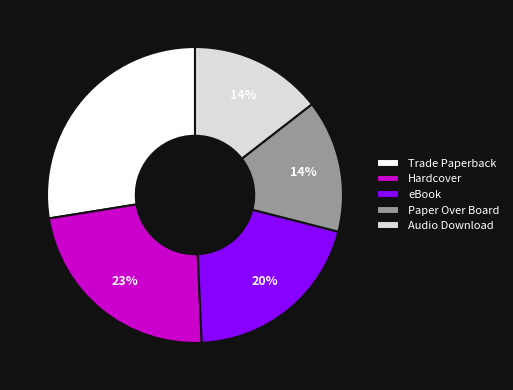

Which category has the biggest portion of the pie?

Trade Paperback